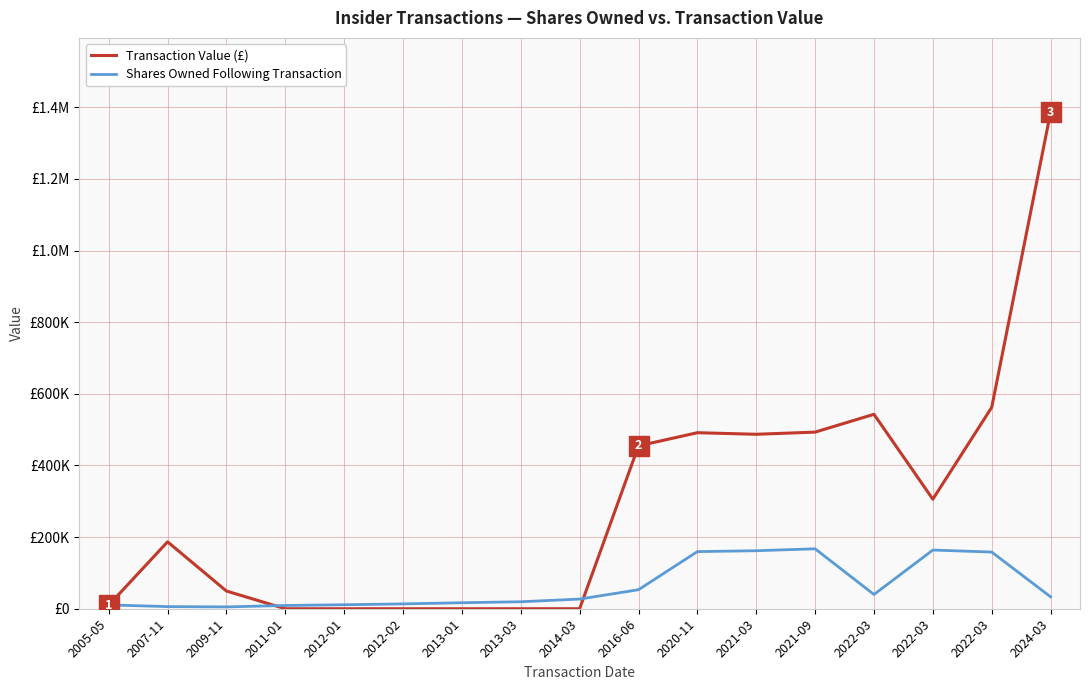

What are all the series names shown in the legend?

Transaction Value (£), Shares Owned Following Transaction